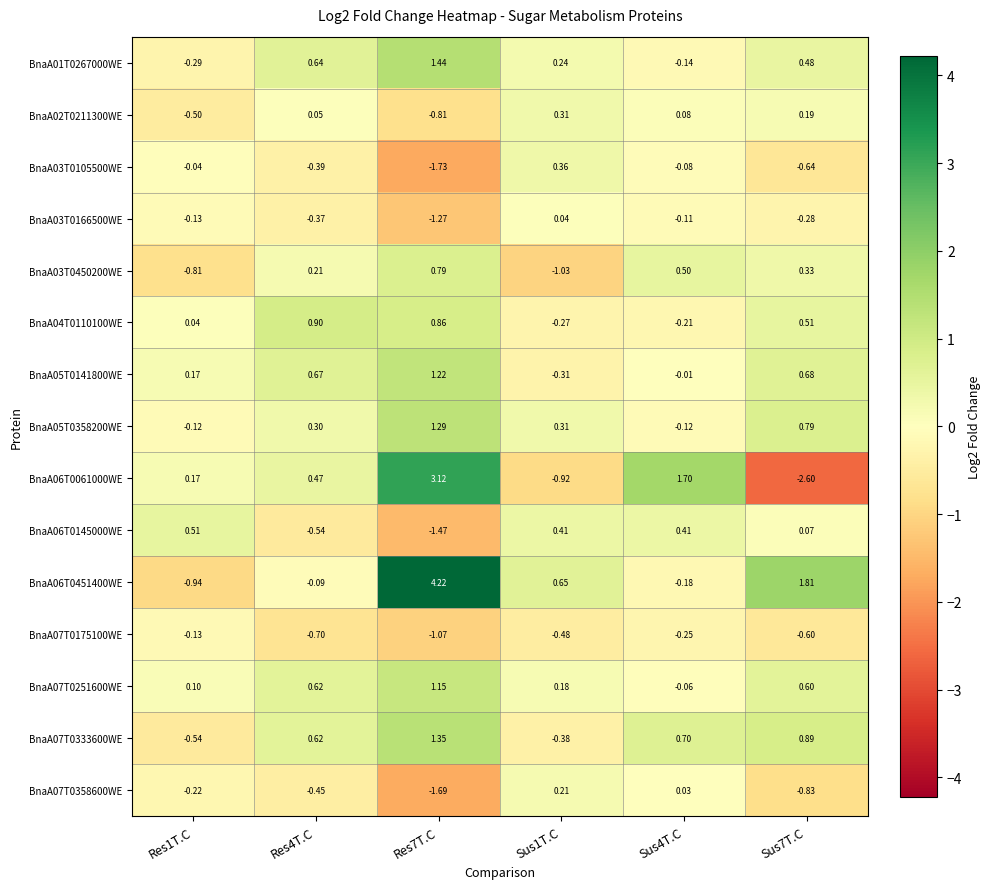

What is the maximum value shown in the chart?

4.2